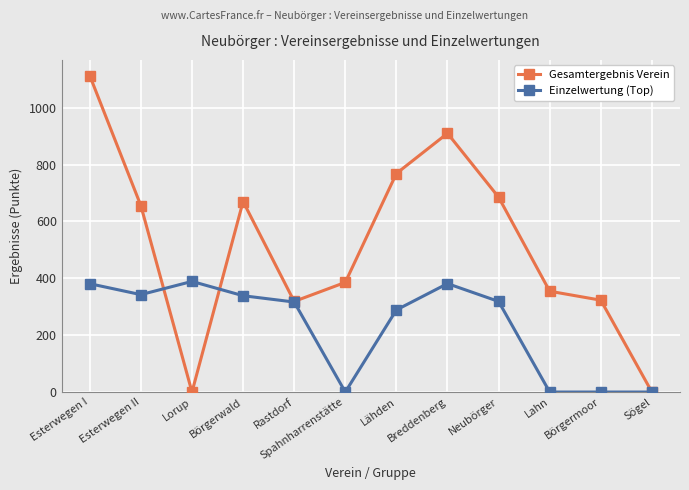

True or false: Gesamtergebnis Verein and Einzelwertung (Top) cross at least once.

True